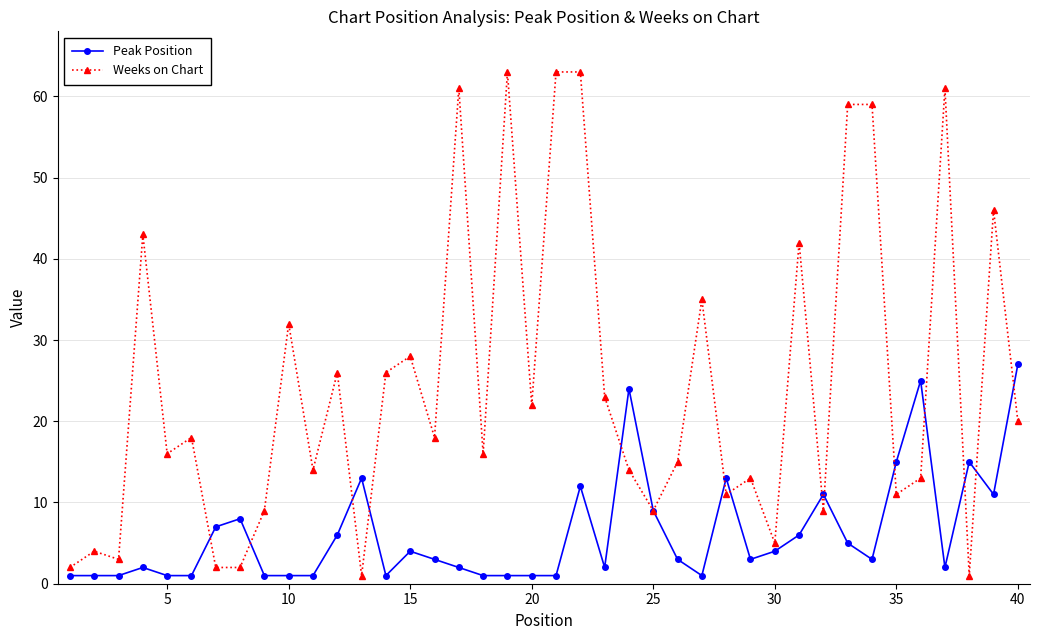

Reading left to right, what are all the values shown in this chart?

Peak Position: 1	1	1	2	1	1	7	8	1	1	1	6	13	1	4	3	2	1	1	1	1	12	2	24	9	3	1	13	3	4	6	11	5	3	15	25	2	15	11	27
Weeks on Chart: 2	4	3	43	16	18	2	2	9	32	14	26	1	26	28	18	61	16	63	22	63	63	23	14	9	15	35	11	13	5	42	9	59	59	11	13	61	1	46	20